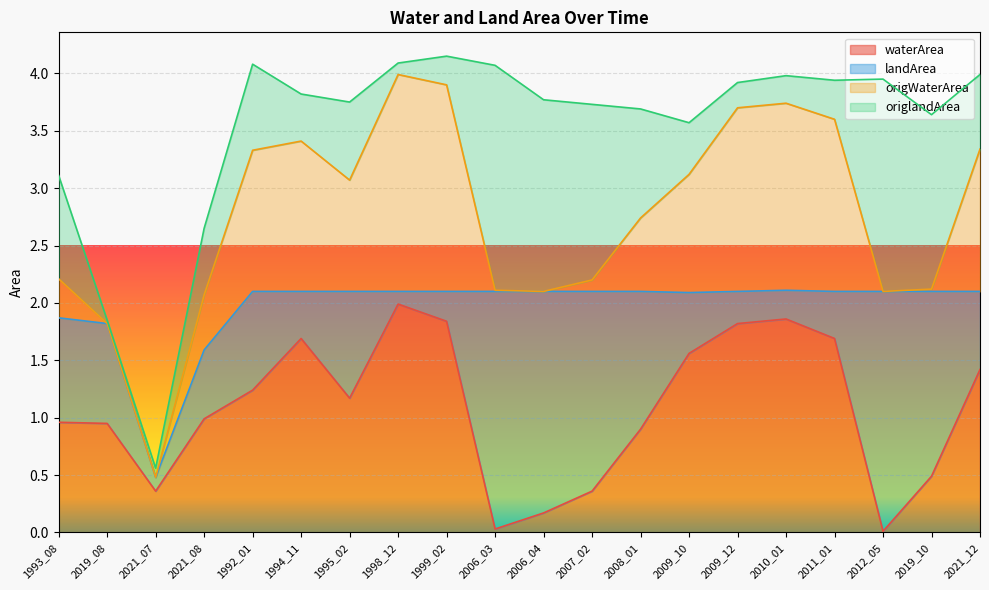

Reading left to right, transcribe all the data shown in this chart.

waterArea: 1993_08=1.0	2019_08=0.9	2021_07=0.4	2021_08=1.0	1992_01=1.2	1994_11=1.7	1995_02=1.2	1998_12=2.0	1999_02=1.8	2006_03=0.0	2006_04=0.2	2007_02=0.4	2008_01=0.9	2009_10=1.6	2009_12=1.8	2010_01=1.9	2011_01=1.7	2012_05=0.0	2019_10=0.5	2021_12=1.4
landArea: 1993_08=0.9	2019_08=0.9	2021_07=0.1	2021_08=0.6	1992_01=0.9	1994_11=0.4	1995_02=0.9	1998_12=0.1	1999_02=0.3	2006_03=2.1	2006_04=1.9	2007_02=1.7	2008_01=1.2	2009_10=0.5	2009_12=0.3	2010_01=0.2	2011_01=0.4	2012_05=2.1	2019_10=1.6	2021_12=0.7
origWaterArea: 1993_08=0.3	2019_08=0.0	2021_07=0.0	2021_08=0.5	1992_01=1.2	1994_11=1.3	1995_02=1.0	1998_12=1.9	1999_02=1.8	2006_03=0.0	2006_04=0.0	2007_02=0.1	2008_01=0.6	2009_10=1.0	2009_12=1.6	2010_01=1.6	2011_01=1.5	2012_05=0.0	2019_10=0.0	2021_12=1.2
origlandArea: 1993_08=0.9	2019_08=0.0	2021_07=0.1	2021_08=0.6	1992_01=0.8	1994_11=0.4	1995_02=0.7	1998_12=0.1	1999_02=0.2	2006_03=2.0	2006_04=1.7	2007_02=1.5	2008_01=0.9	2009_10=0.5	2009_12=0.2	2010_01=0.2	2011_01=0.3	2012_05=1.9	2019_10=1.5	2021_12=0.7